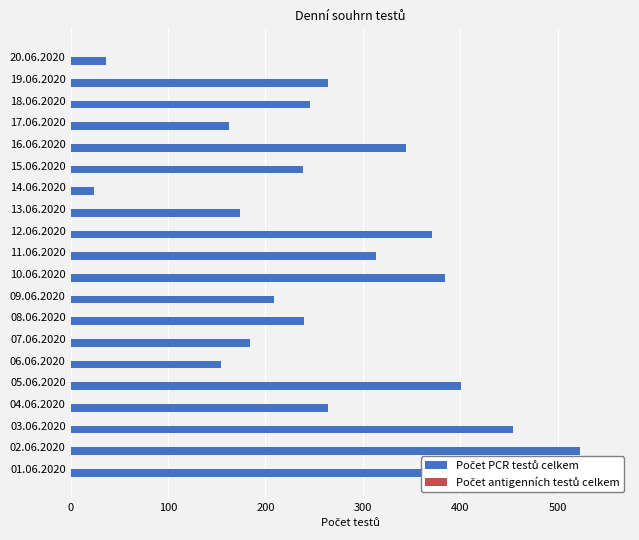

What are all the series names shown in the legend?

Počet PCR testů celkem, Počet antigenních testů celkem